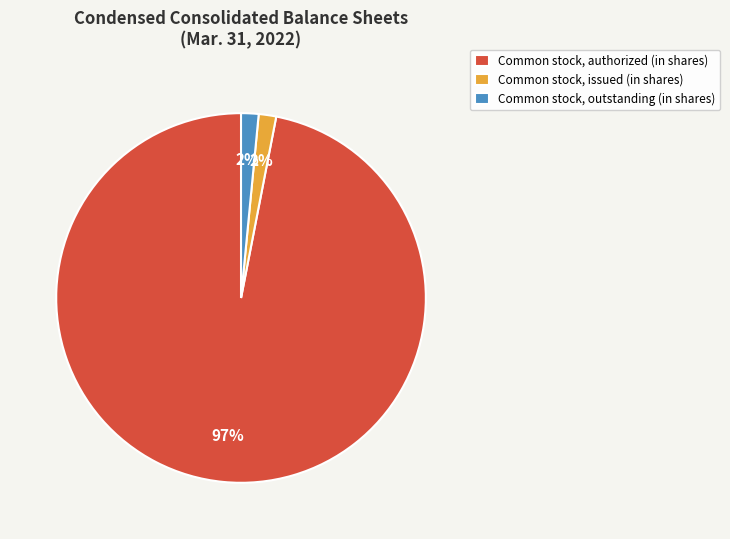

Which slice is the largest?

Common stock, authorized (in shares)